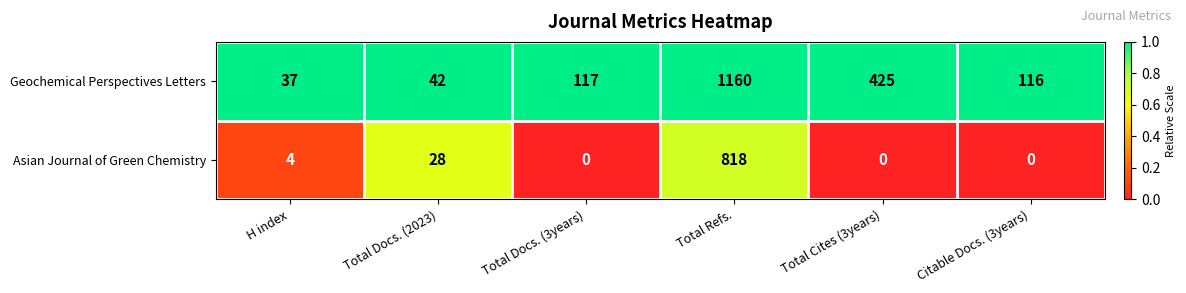

Reading left to right, extract all data points from this chart.

Geochemical Perspectives Letters: 37	42	117	1160	425	116
Asian Journal of Green Chemistry: 4	28	0	818	0	0